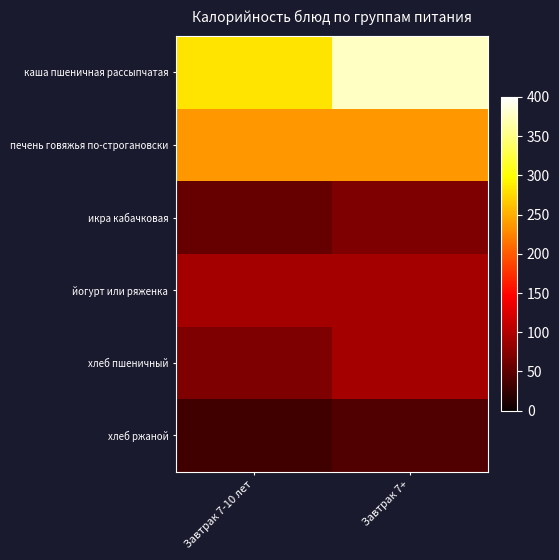

At how many categories does at least one series exceed 0?

2